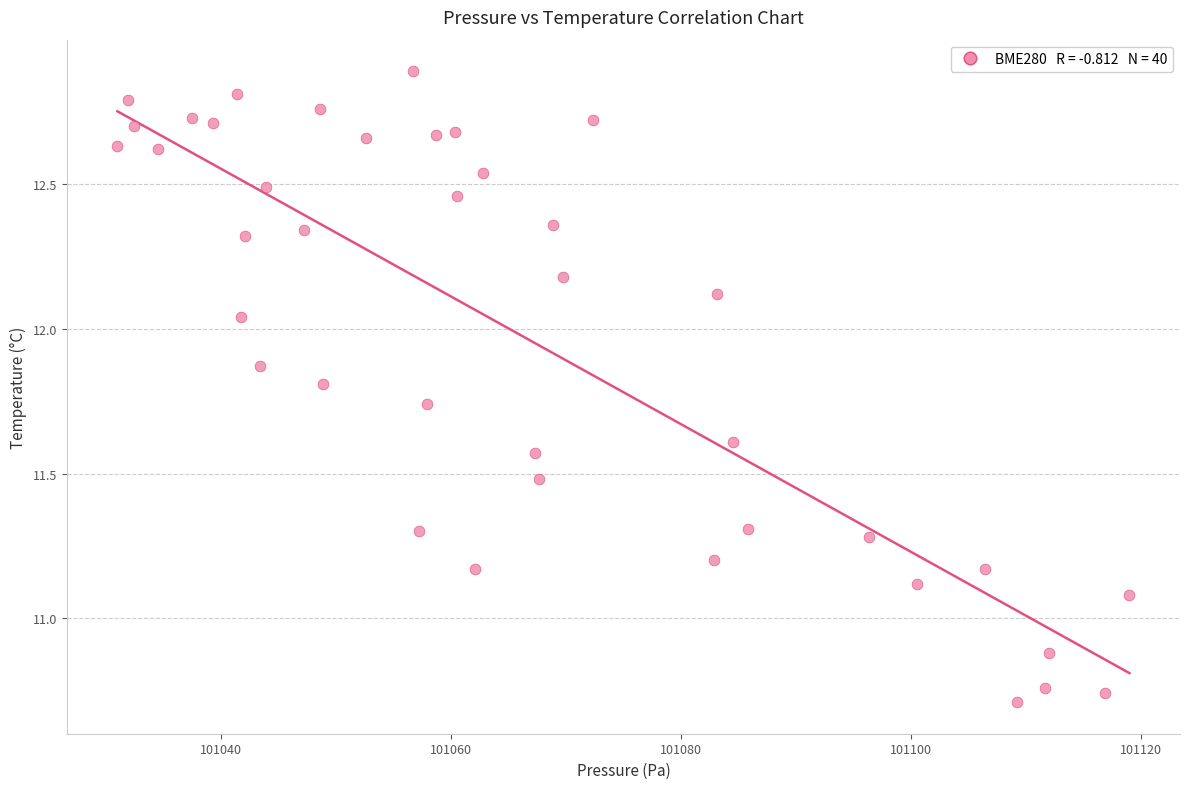

What is the range of X values (max minus min)?

88.0